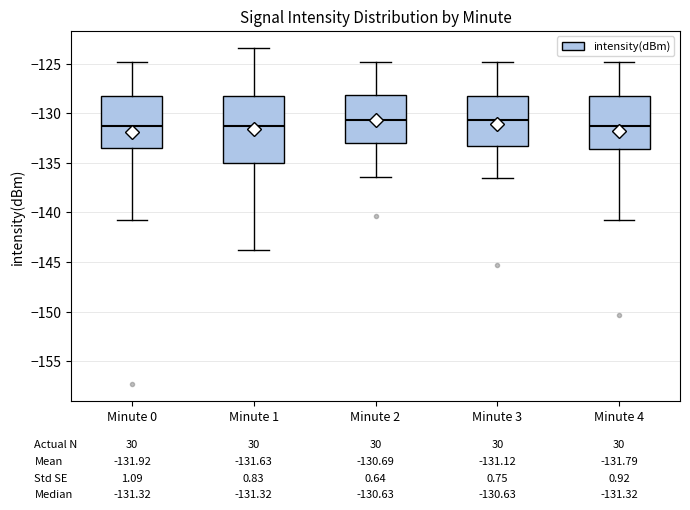

Which box is the tallest, from its lower edge to its upper edge?

Minute 1